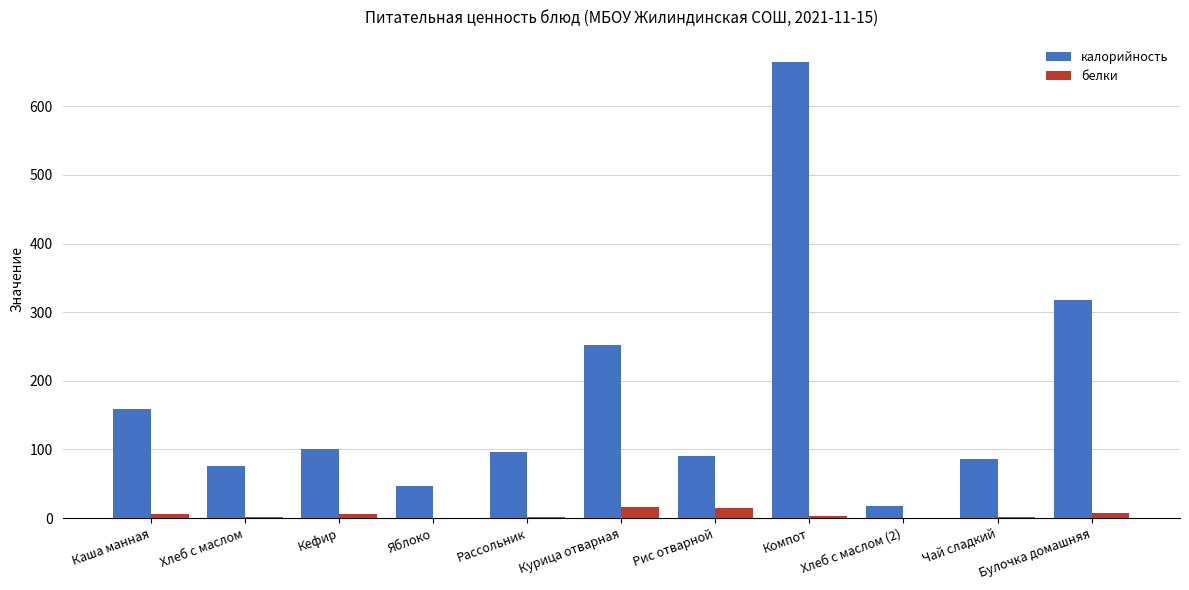

What is the highest value of the калорийность series?

664.0